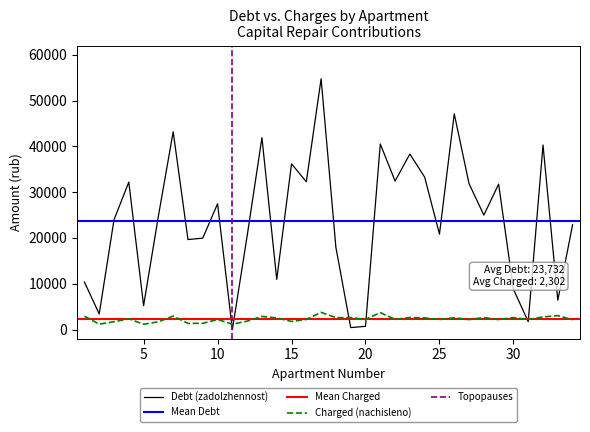

Is it true that zadolzhennost equals 19649.0 at 8?

True